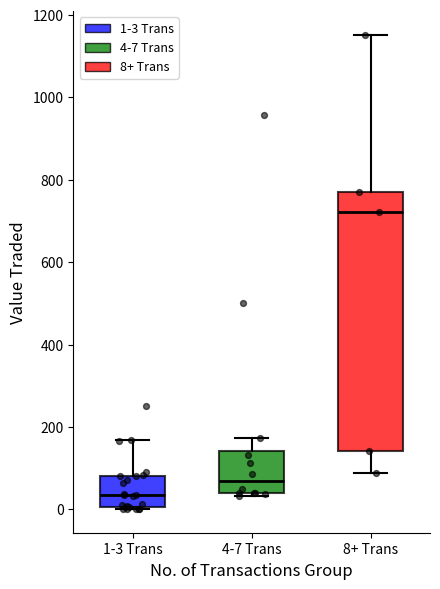

Reading left to right, transcribe this box plot: for each box, give where its median line is, the range the box spans, and where its two whiskers end, as read against the y-axis. The values are not printed on the chart, so give them approximately, as read against the axis.

1-3 Trans: median 40, box 0 to 80, whiskers 0 to 160
4-7 Trans: median 60, box 40 to 140, whiskers 40 to 180
8+ Trans: median 720, box 140 to 780, whiskers 80 to 1160